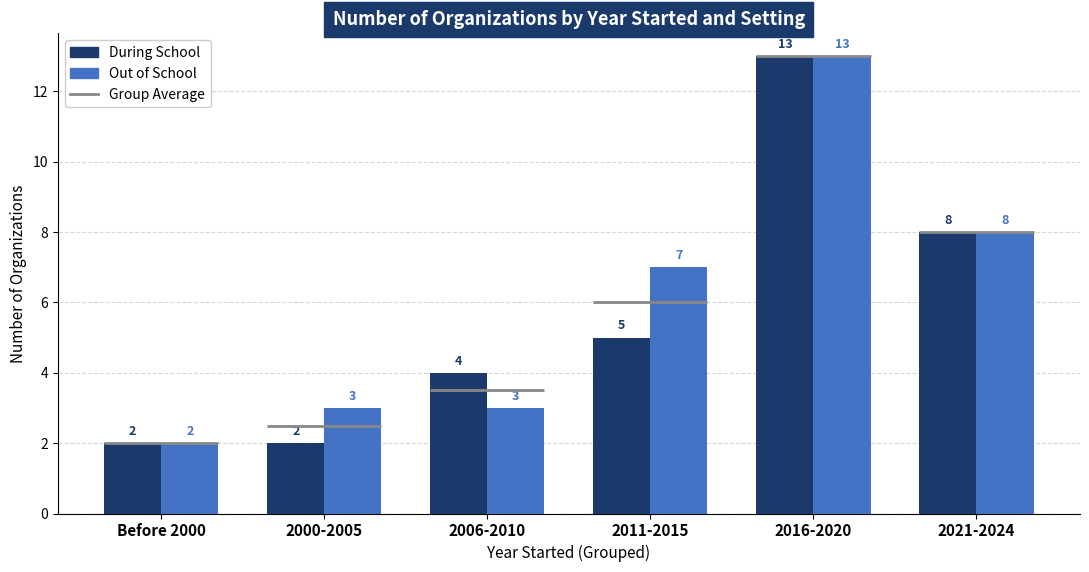

What are all the series names shown in the legend?

During School, Out of School